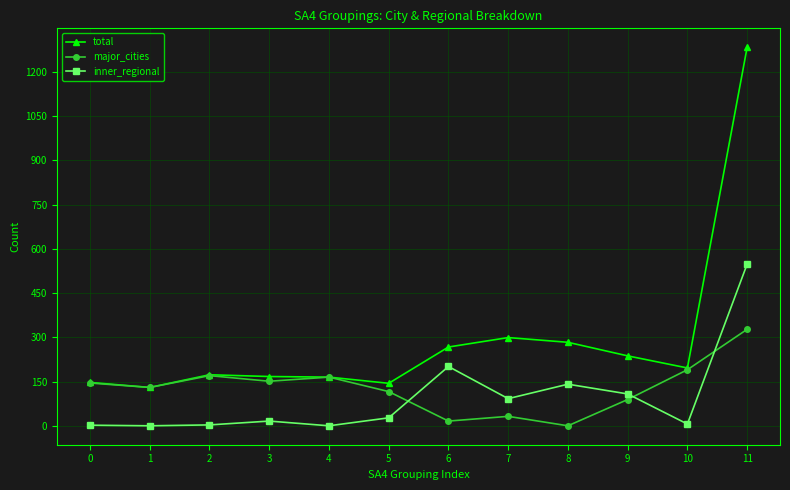

Which series changed the most between 4 and 10?

total